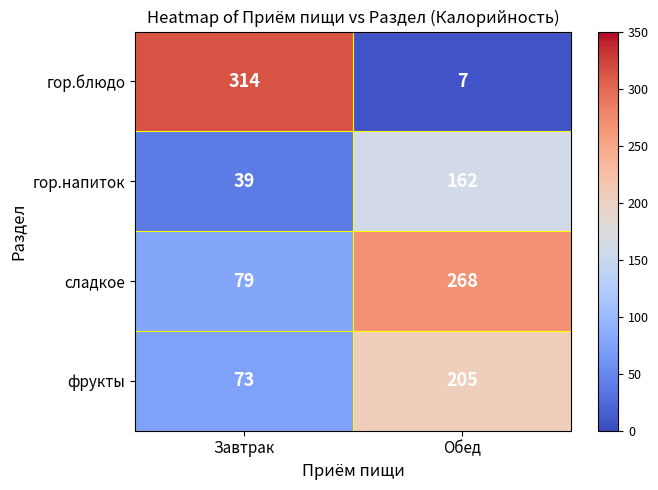

At which category is the sum across all series the highest?

Обед